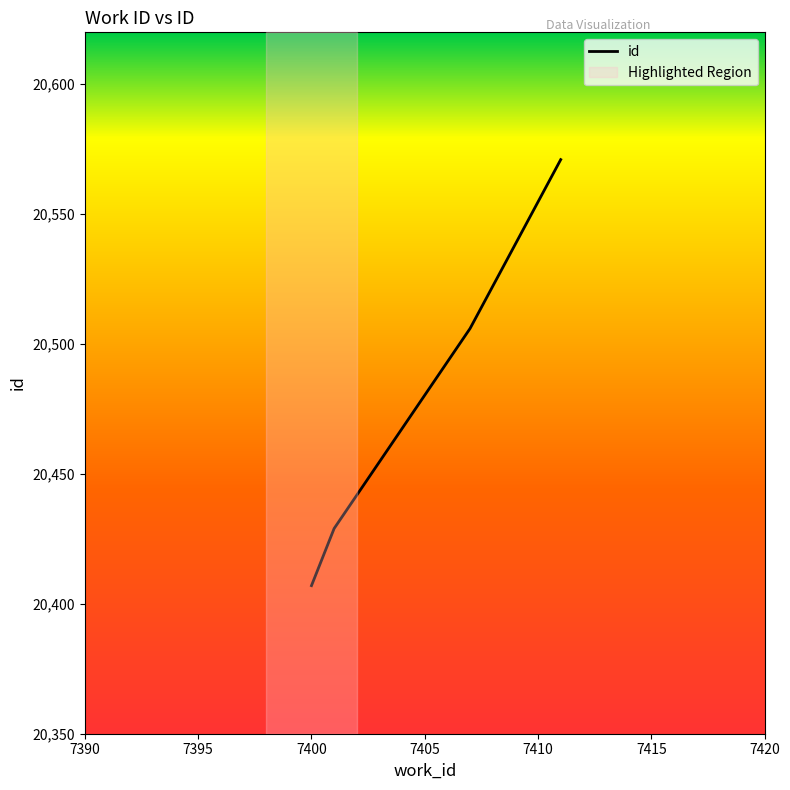

What is the difference between the maximum and minimum values?

164